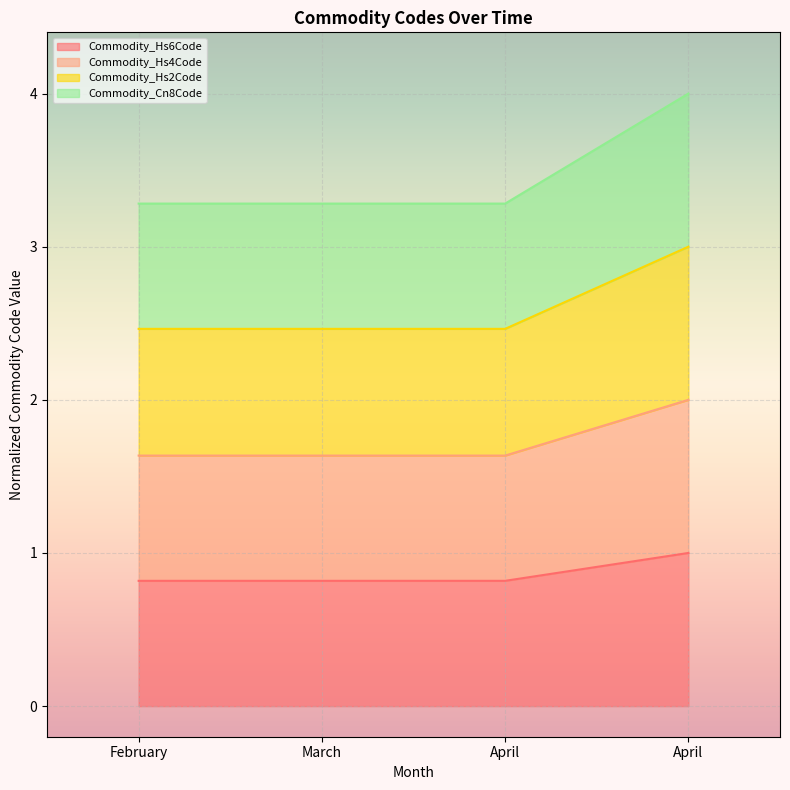

Which series has the widest spread of values?

Commodity_Hs2Code